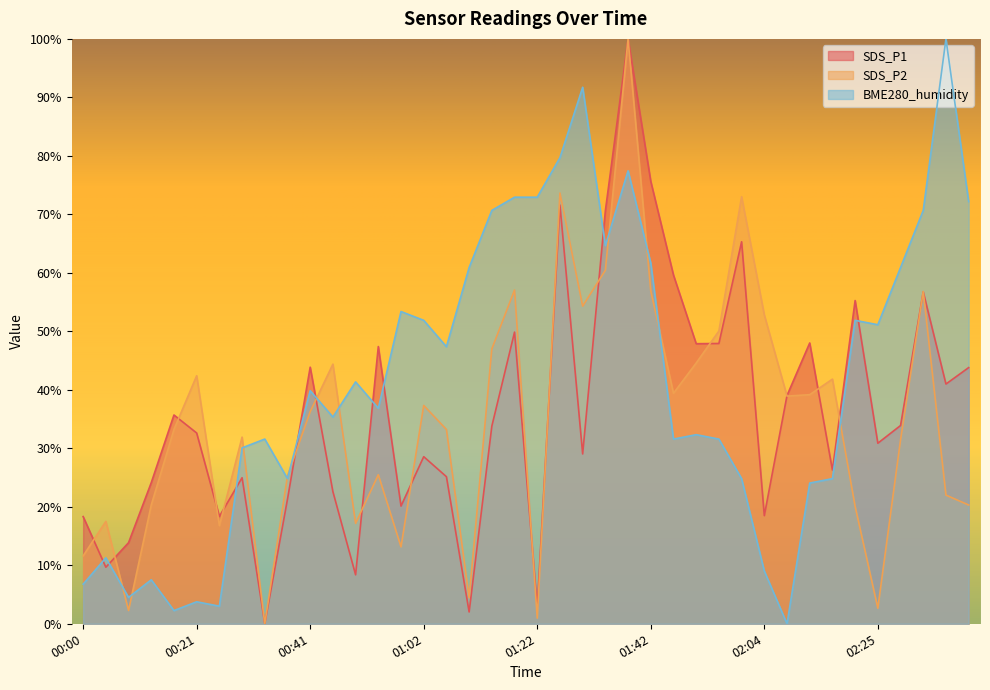

Between 02:00 and 02:04, which series saw the biggest shift?

SDS_P1